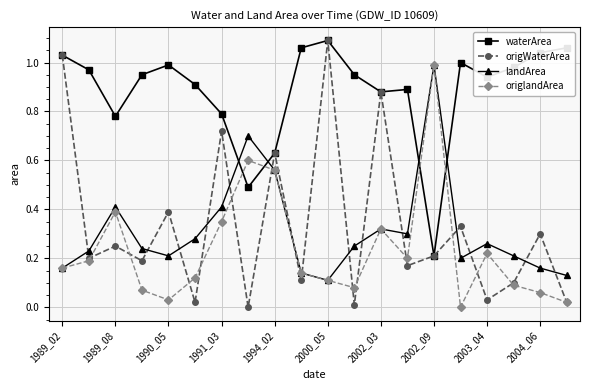

How many data points does each series have?

20